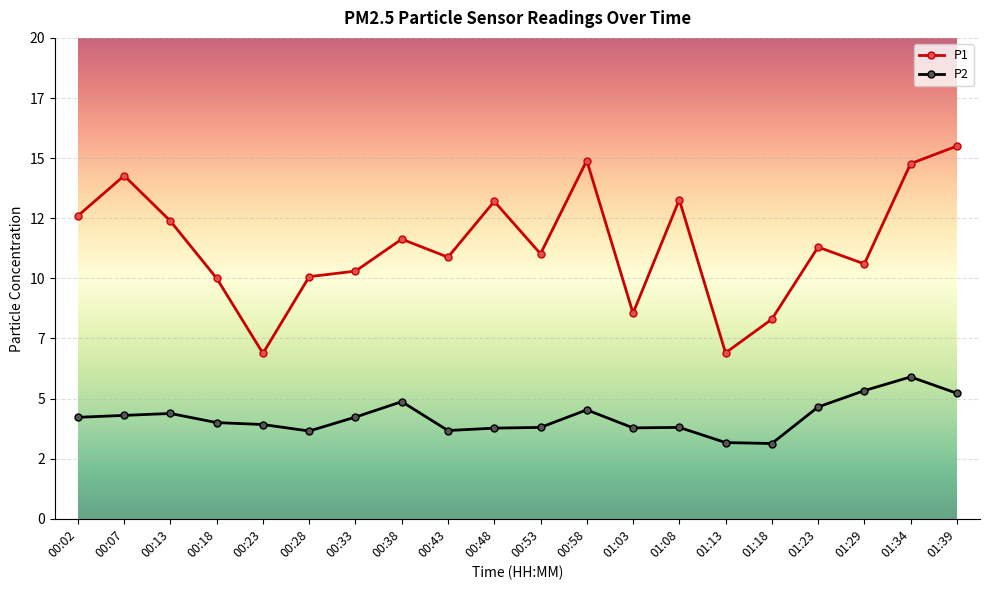

What is the average value of the P2 series?

4.2